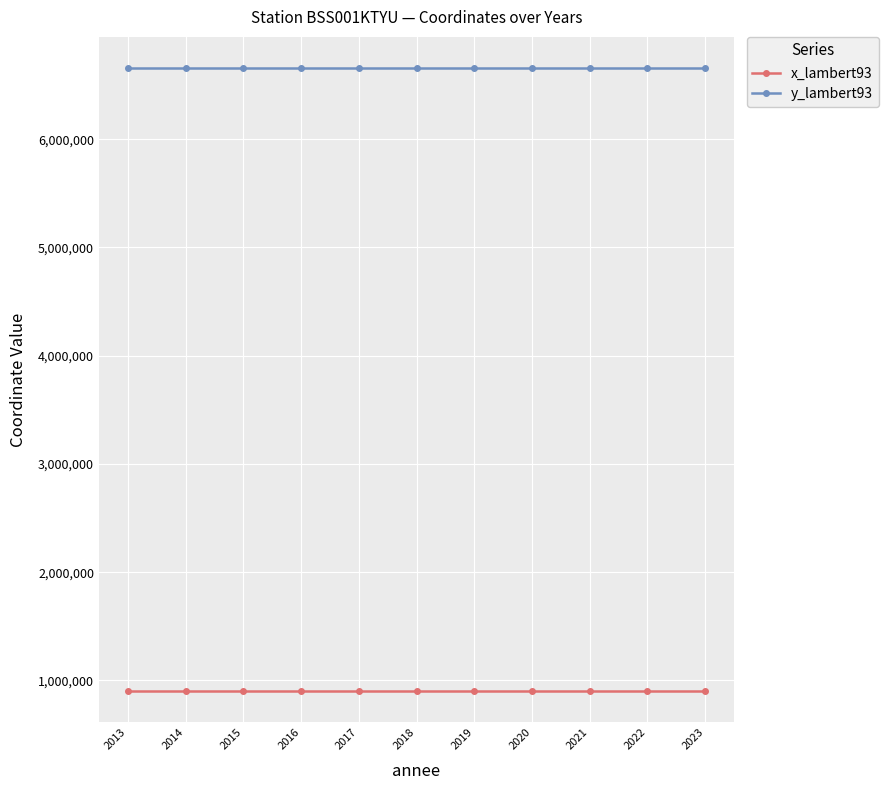

Rank the series by their maximum value, from highest to lowest.

y_lambert93, x_lambert93